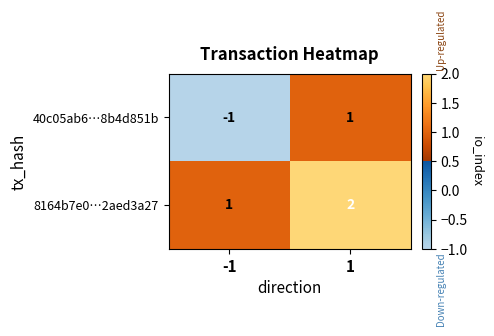

The 40c05ab6…8b4d851b series shows -2 at -1. True or false?

False